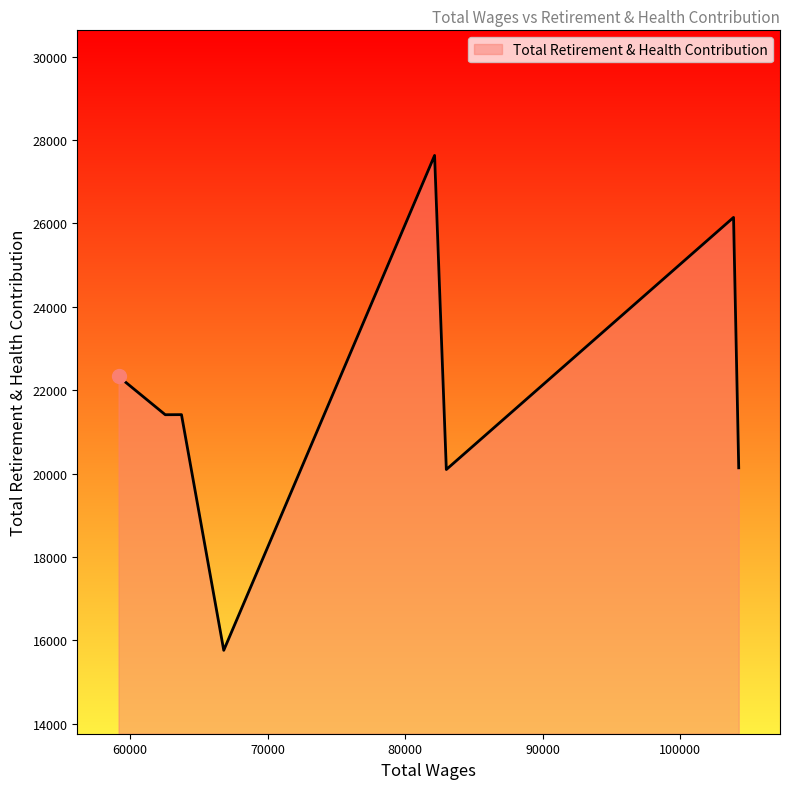

How many lines are shown in the chart?

1